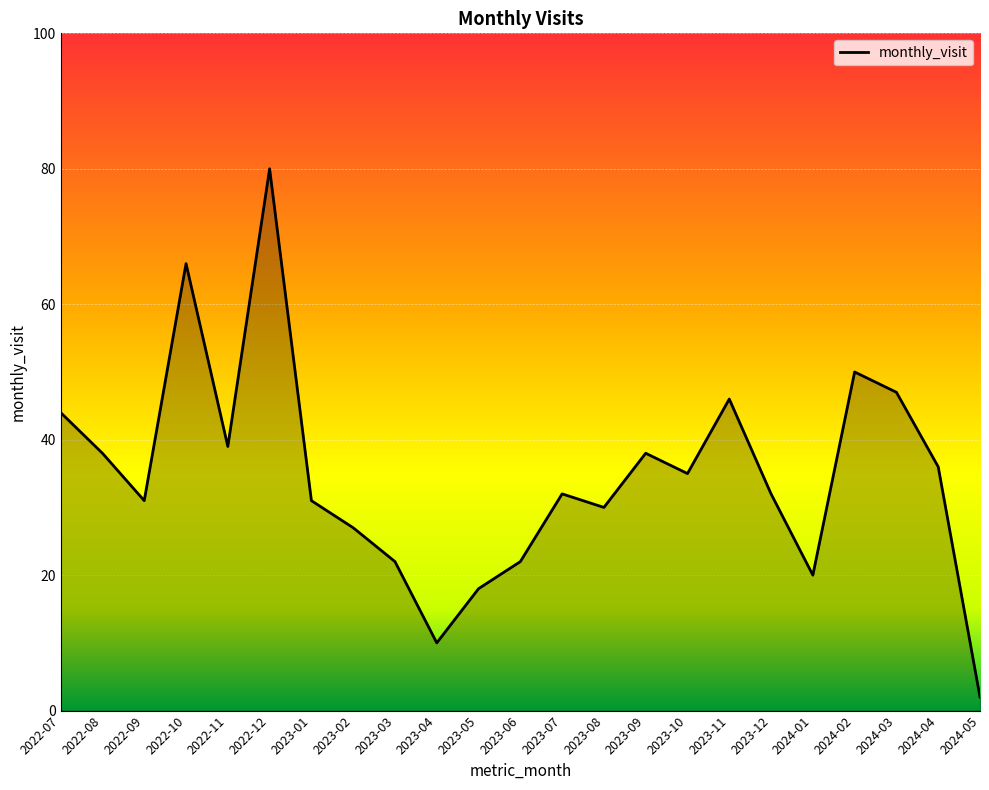

Does the chart have visible grid lines?

Yes